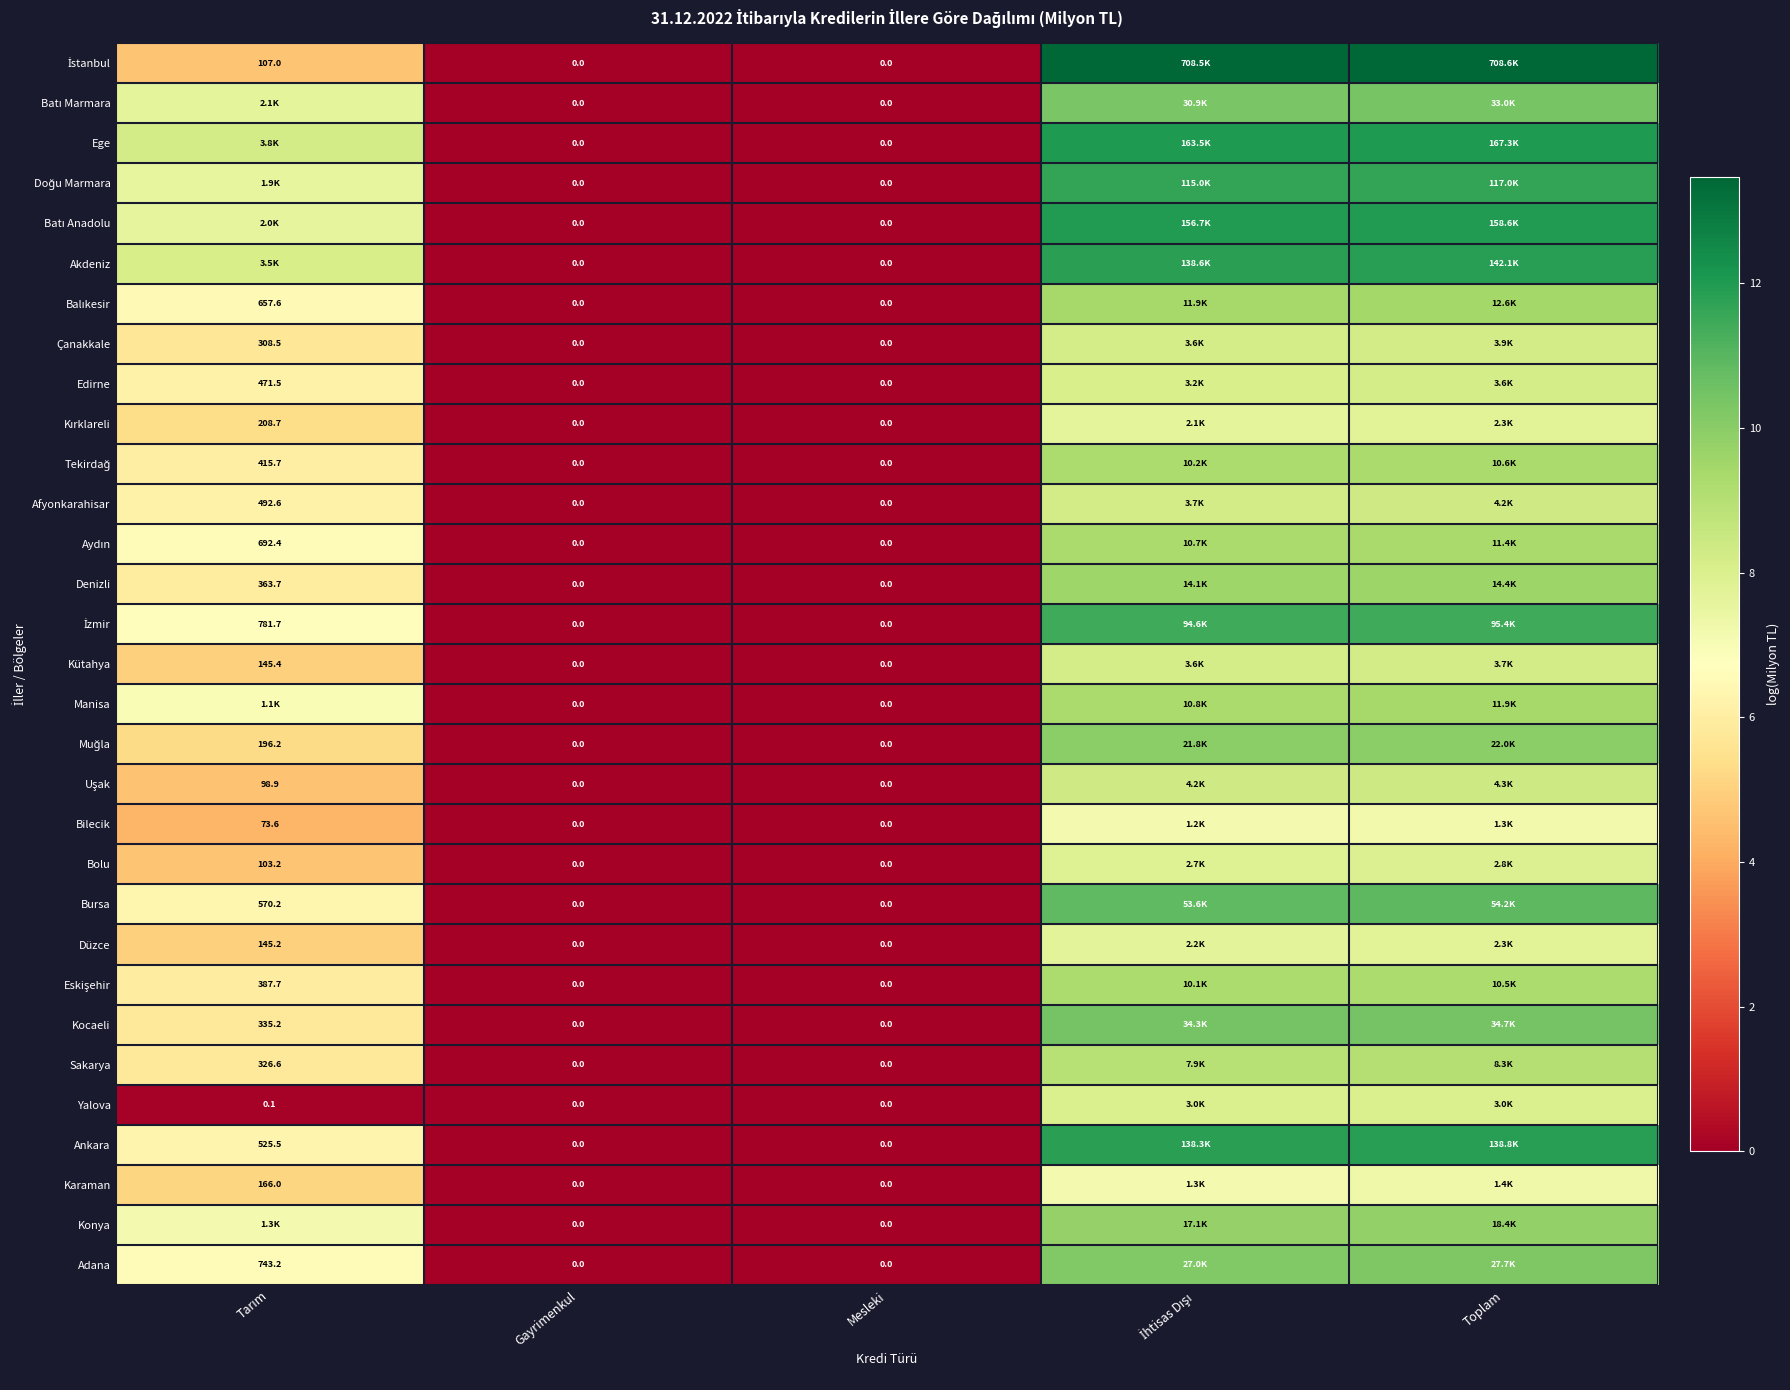

At how many categories does at least one series exceed 3?

3